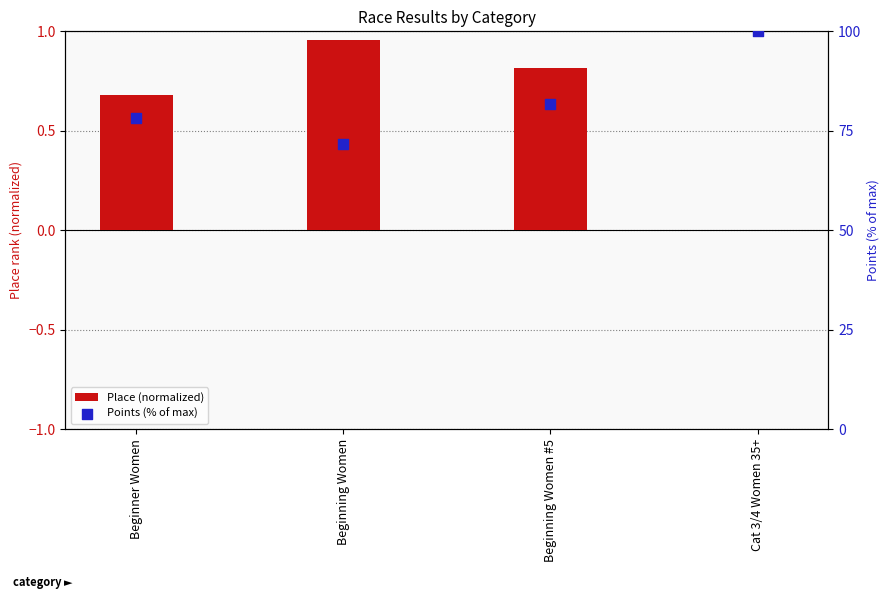

At which category is the sum across all series the highest?

Cat 3/4 Women 35+